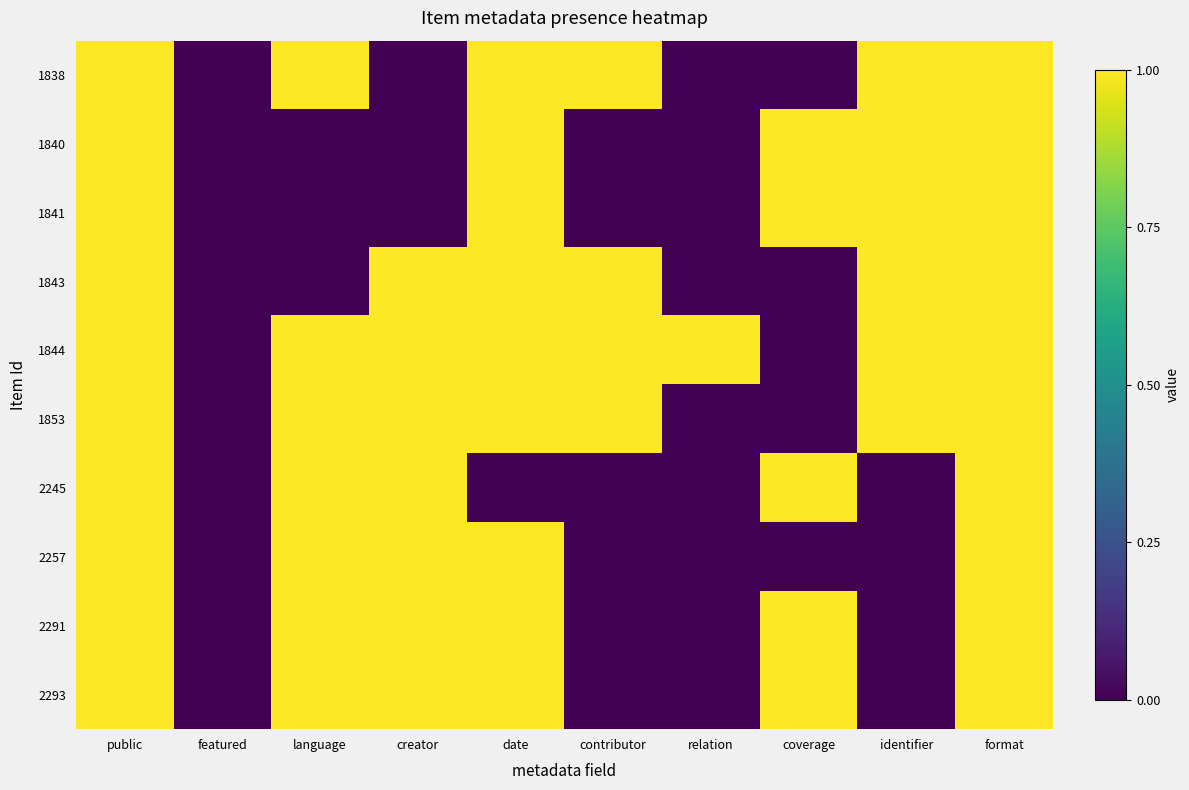

Reading left to right, extract all data points from this chart.

1838: public=1	featured=0	language=1	creator=0	date=1	contributor=1	relation=0	coverage=0	identifier=1	format=1
1840: public=1	featured=0	language=0	creator=0	date=1	contributor=0	relation=0	coverage=1	identifier=1	format=1
1841: public=1	featured=0	language=0	creator=0	date=1	contributor=0	relation=0	coverage=1	identifier=1	format=1
1843: public=1	featured=0	language=0	creator=1	date=1	contributor=1	relation=0	coverage=0	identifier=1	format=1
1844: public=1	featured=0	language=1	creator=1	date=1	contributor=1	relation=1	coverage=0	identifier=1	format=1
1853: public=1	featured=0	language=1	creator=1	date=1	contributor=1	relation=0	coverage=0	identifier=1	format=1
2245: public=1	featured=0	language=1	creator=1	date=0	contributor=0	relation=0	coverage=1	identifier=0	format=1
2257: public=1	featured=0	language=1	creator=1	date=1	contributor=0	relation=0	coverage=0	identifier=0	format=1
2291: public=1	featured=0	language=1	creator=1	date=1	contributor=0	relation=0	coverage=1	identifier=0	format=1
2293: public=1	featured=0	language=1	creator=1	date=1	contributor=0	relation=0	coverage=1	identifier=0	format=1